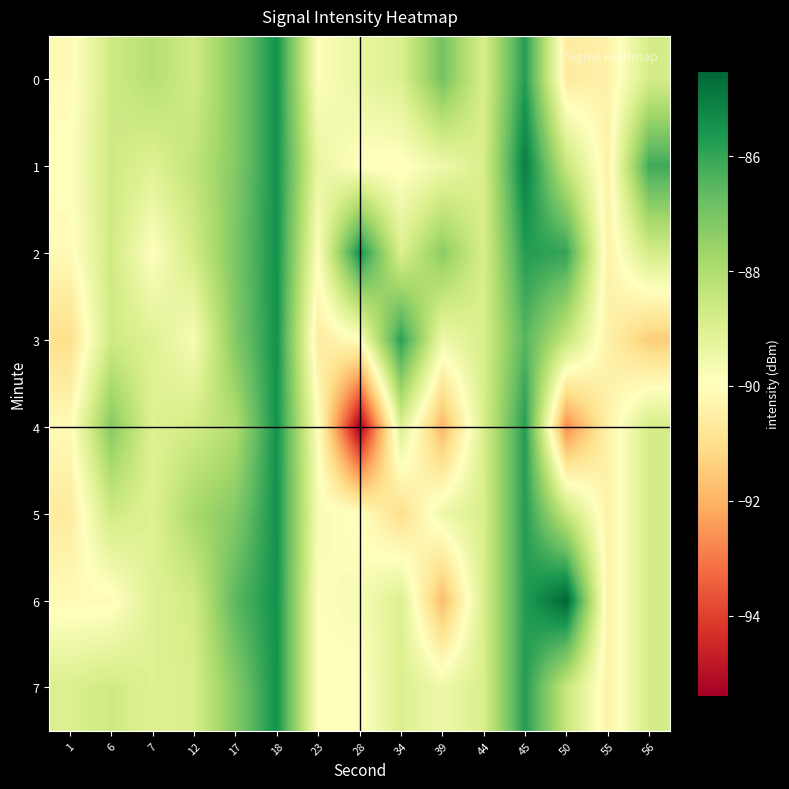

Which label corresponds to the largest value in the chart?

50